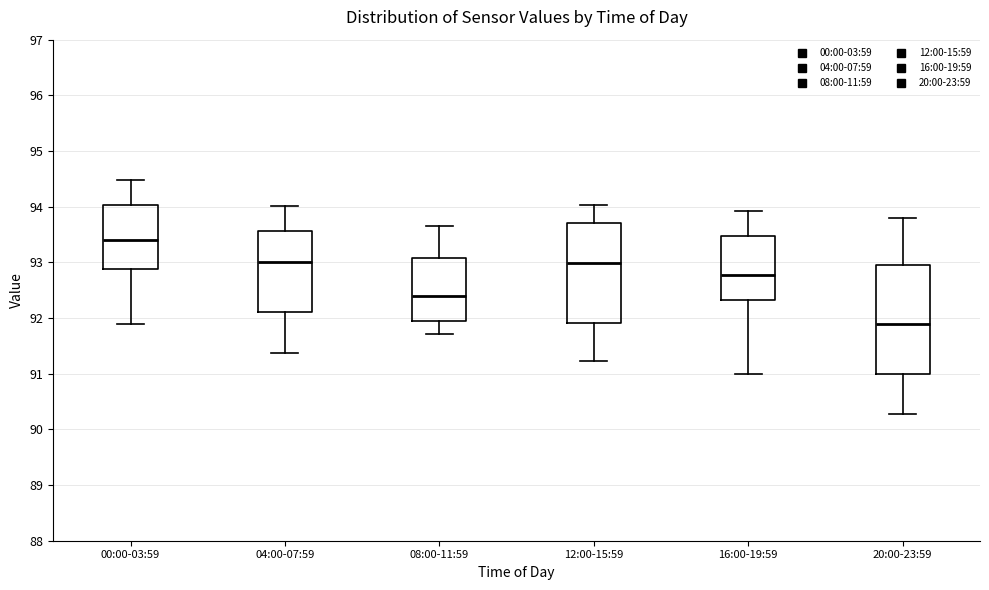

Which box is the tallest, from its lower edge to its upper edge?

20:00-23:59